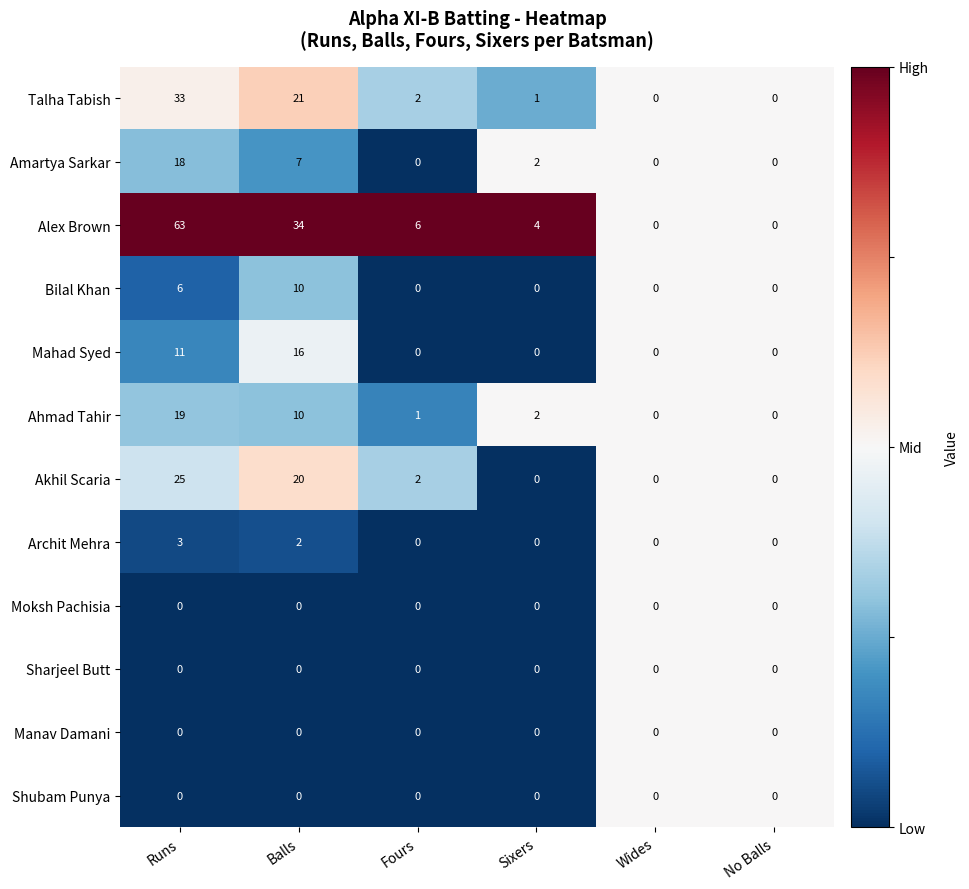

Which series changed the most between Sixers and Wides?

Alex Brown